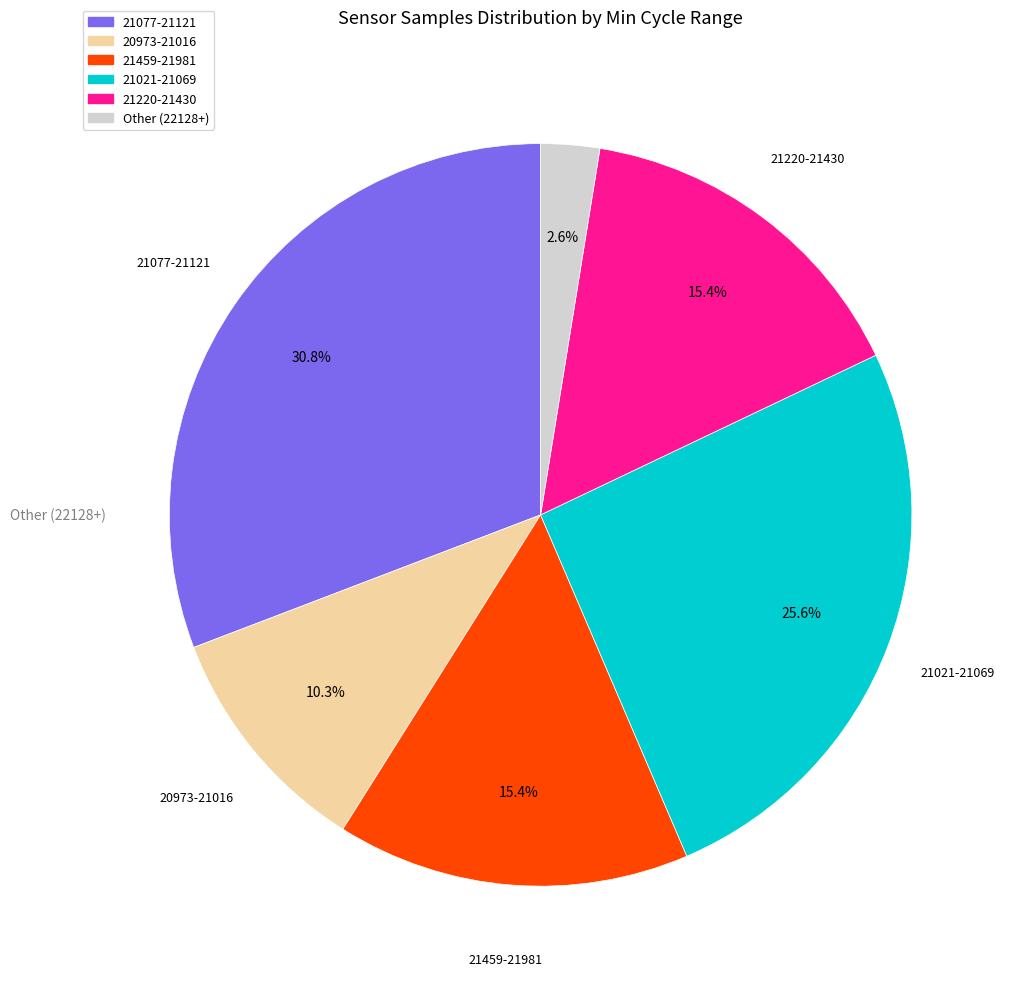

Is there any slice that represents more than half of the pie?

No